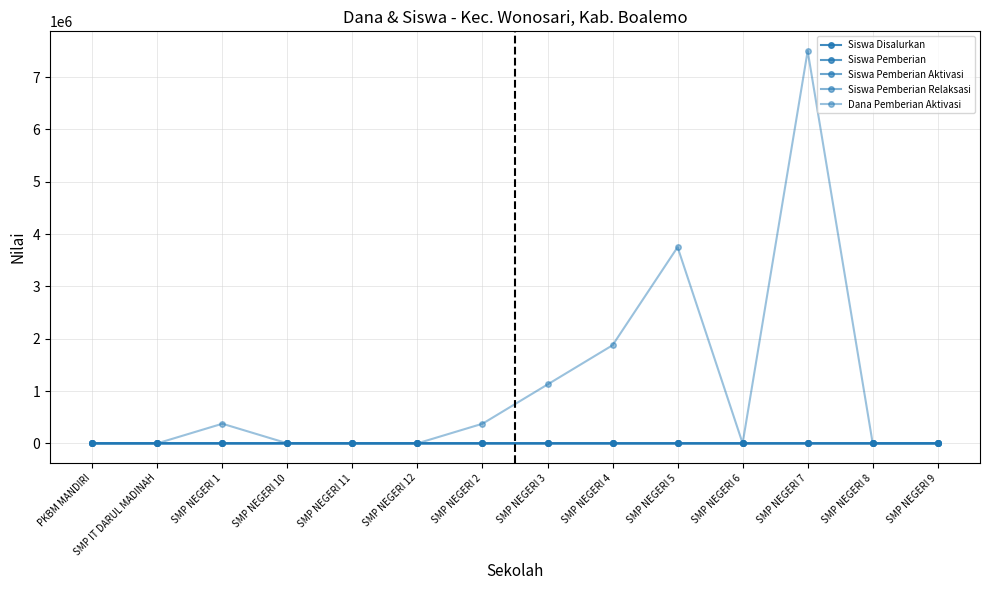

How many interior local peaks does the Dana Pemberian Aktivasi series have?

3